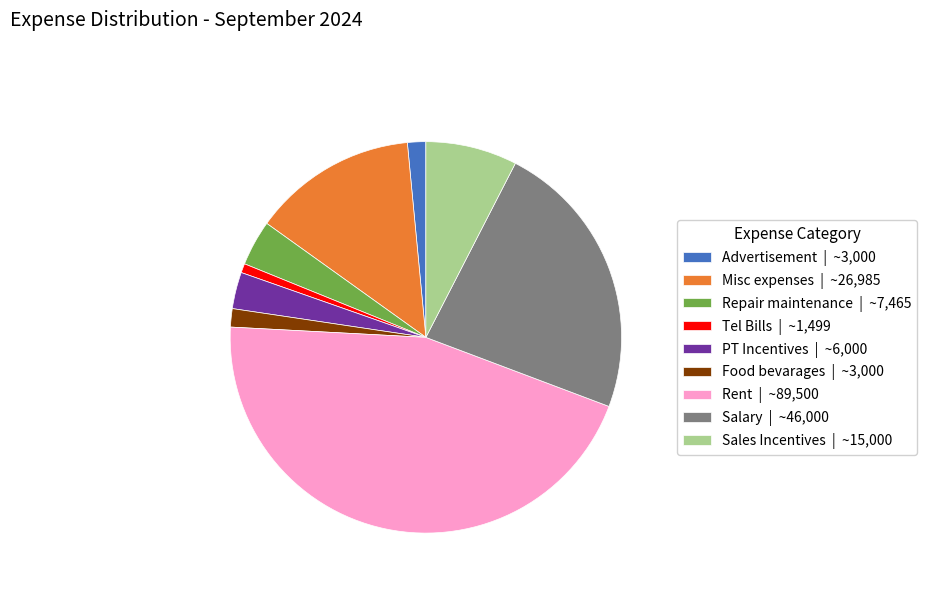

Which has a higher value, Repair maintenance | ~7,465 or Tel Bills | ~1,499?

Repair maintenance | ~7,465